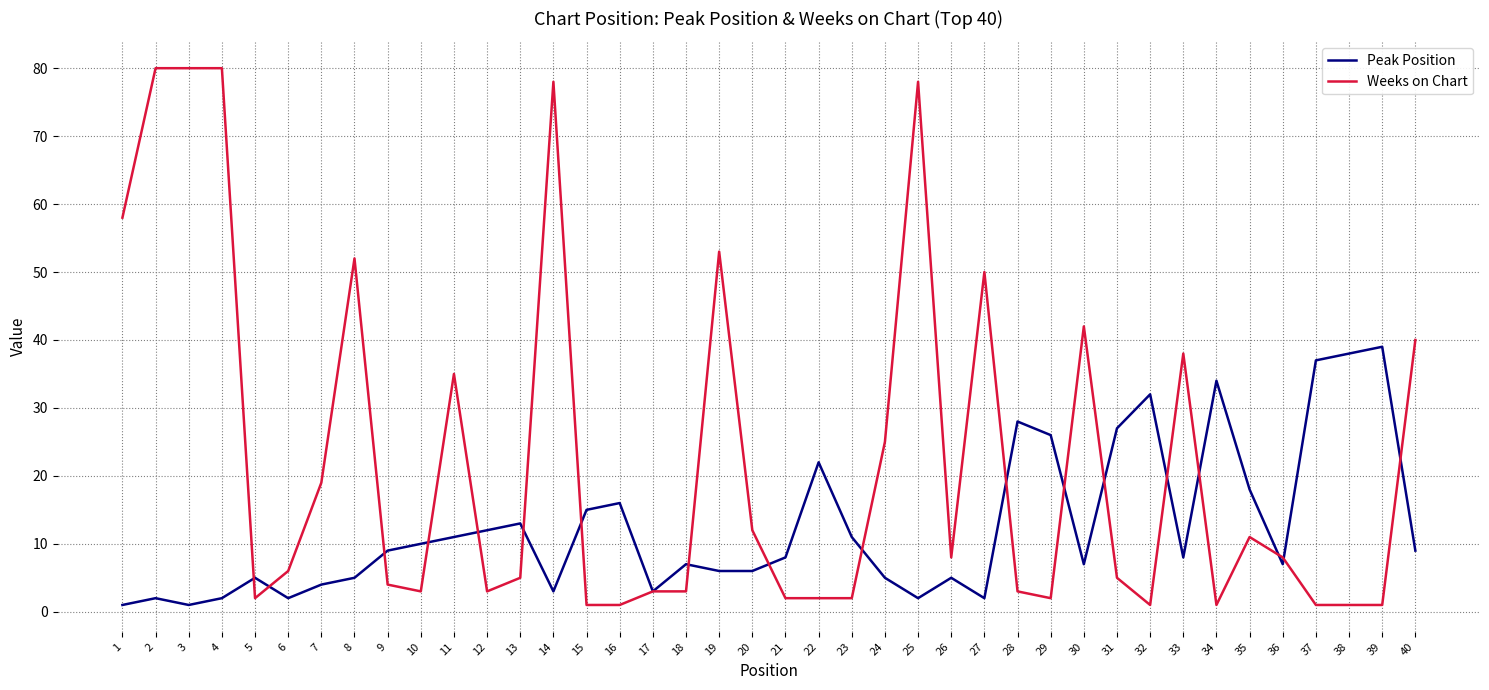

Is the value of Peak Position at 38 greater than the value of Weeks on Chart at 35?

Yes